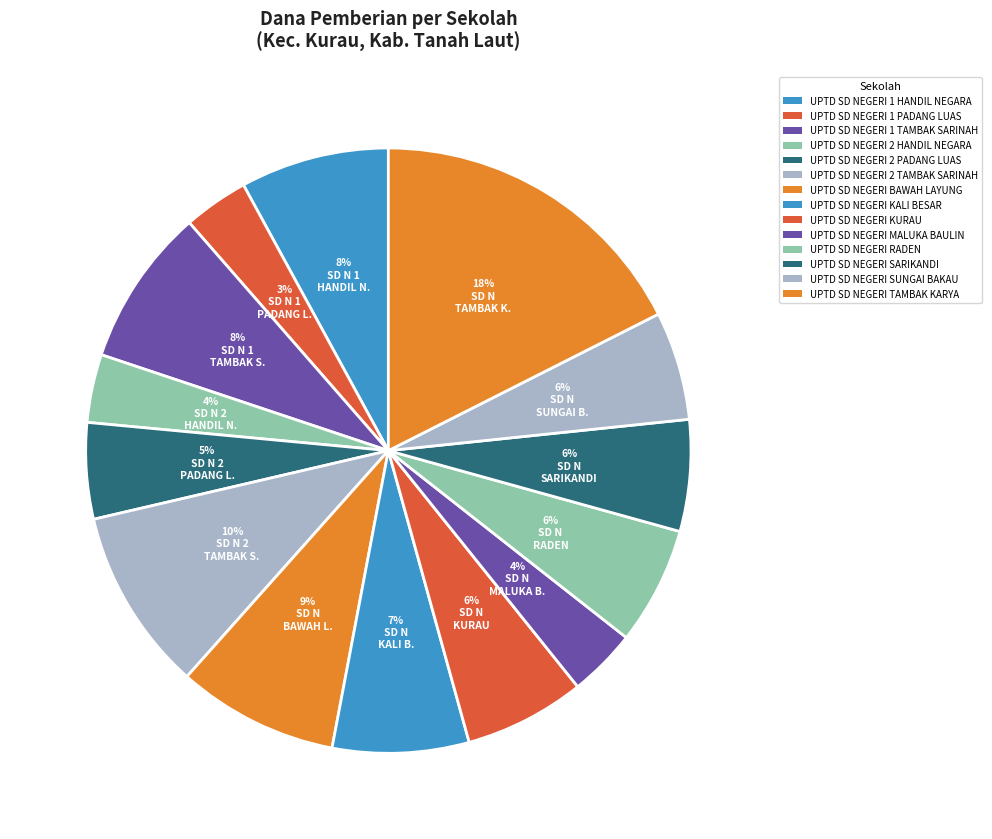

Is it true that UPTD SD NEGERI SARIKANDI is 6% of the pie?

True